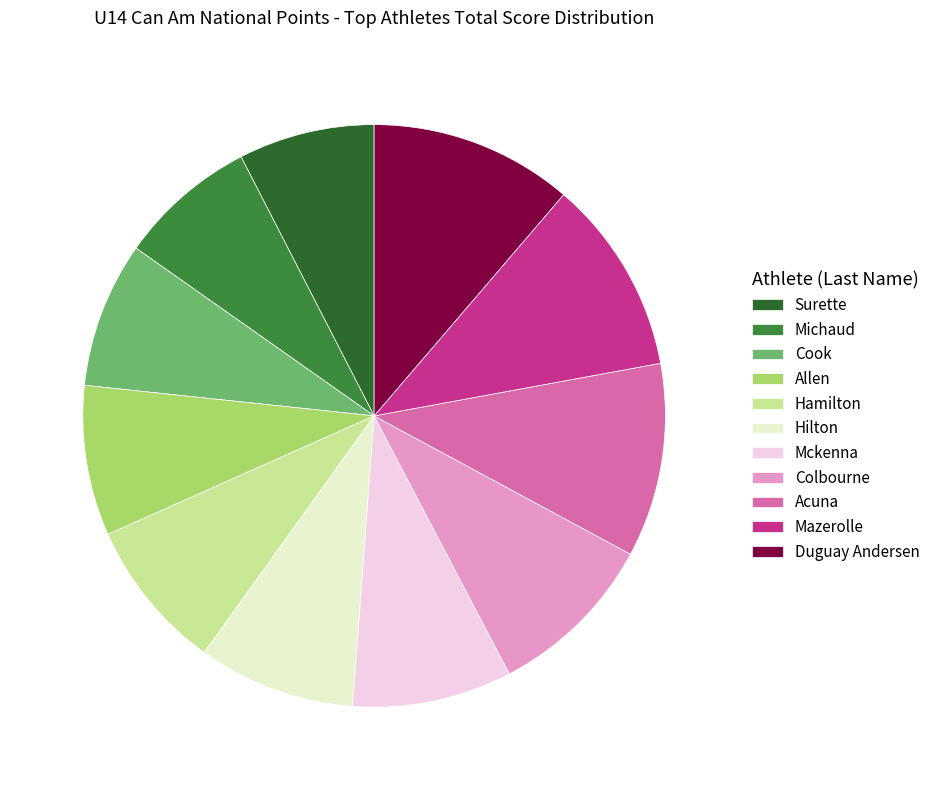

Combined, do Hamilton and Mckenna account for over 50%?

No